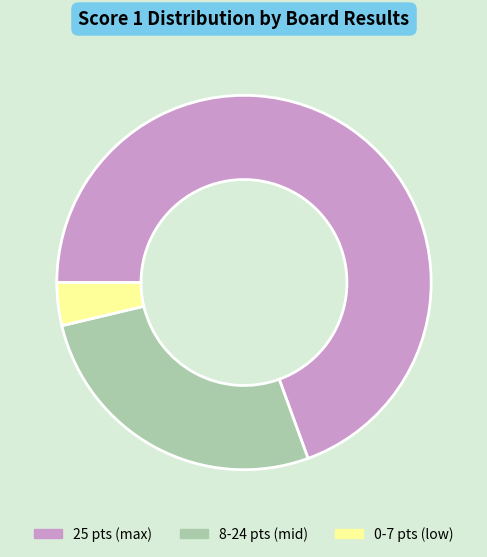

What is the ratio of the value at 8-24 pts (mid) to the value at 0-7 pts (low)?

7.3